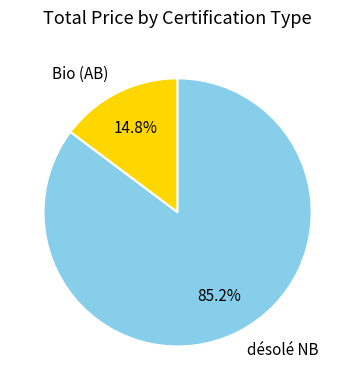

What percentage do désolé NB and Bio (AB) together represent?

100.0%